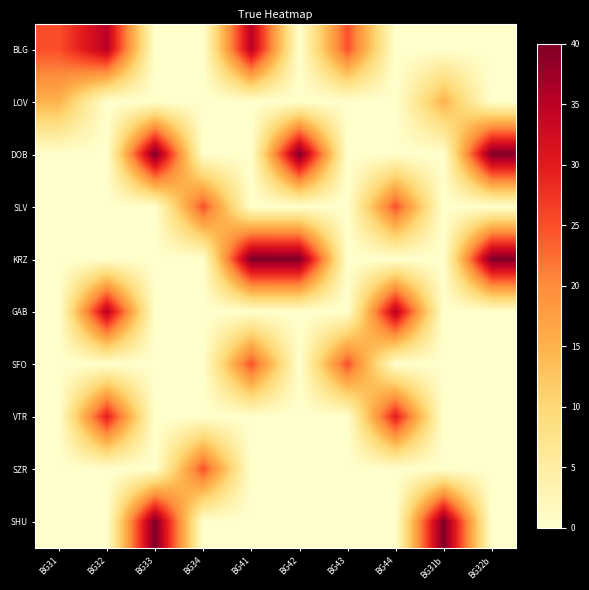

Rank the series by their maximum value, from highest to lowest.

DOB, KRZ, SHU, BLG, GAB, VTR, SLV, SFO, SZR, LOV